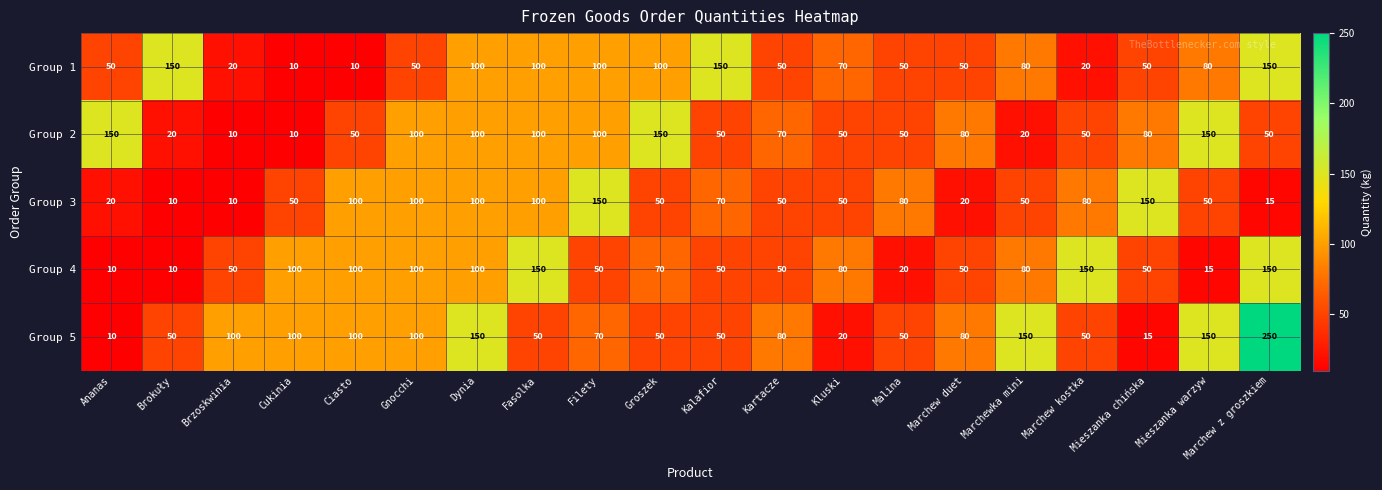

How many series are shown in this chart?

5